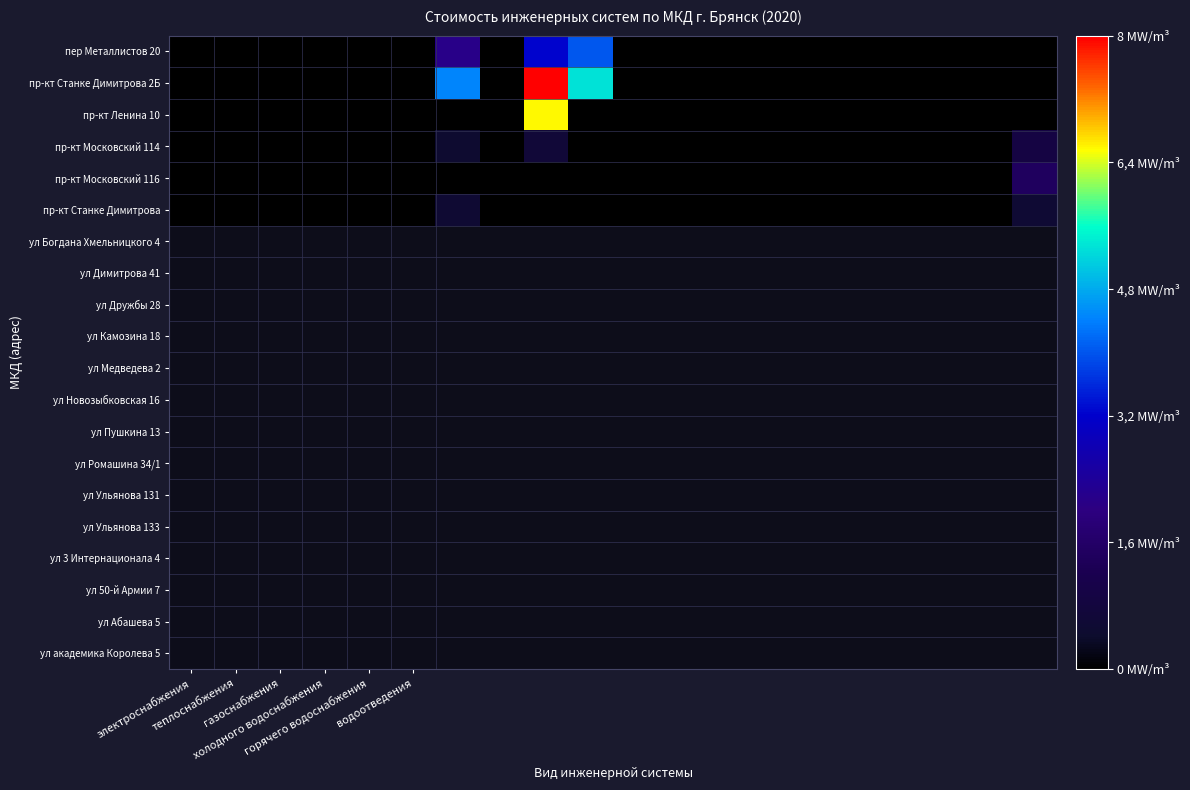

Reading left to right, transcribe all the data shown in this chart.

пер Металлистов 20: 0.0	0.0	0.0	0.0	0.0	0.0	2.1	0.0	3.2	4.0	0.0	0.0	0.0	0.0	0.0	0.0	0.0	0.0	0.0	0.0
пр-кт Станке Димитрова 2Б: 0.0	0.0	0.0	0.0	0.0	0.0	4.4	0.0	8.0	5.3	0.0	0.0	0.0	0.0	0.0	0.0	0.0	0.0	0.0	0.0
пр-кт Ленина 10: 0.0	0.0	0.0	0.0	0.0	0.0	0.0	0.0	6.6	0.0	0.0	0.0	0.0	0.0	0.0	0.0	0.0	0.0	0.0	0.0
пр-кт Московский 114: 0.0	0.0	0.0	0.0	0.0	0.0	0.5	0.0	0.7	0.0	0.0	0.0	0.0	0.0	0.0	0.0	0.0	0.0	0.0	0.9
пр-кт Московский 116: 0.0	0.0	0.0	0.0	0.0	0.0	0.0	0.0	0.0	0.0	0.0	0.0	0.0	0.0	0.0	0.0	0.0	0.0	0.0	1.4
пр-кт Станке Димитрова: 0.0	0.0	0.0	0.0	0.0	0.0	0.6	0.0	0.0	0.0	0.0	0.0	0.0	0.0	0.0	0.0	0.0	0.0	0.0	0.6